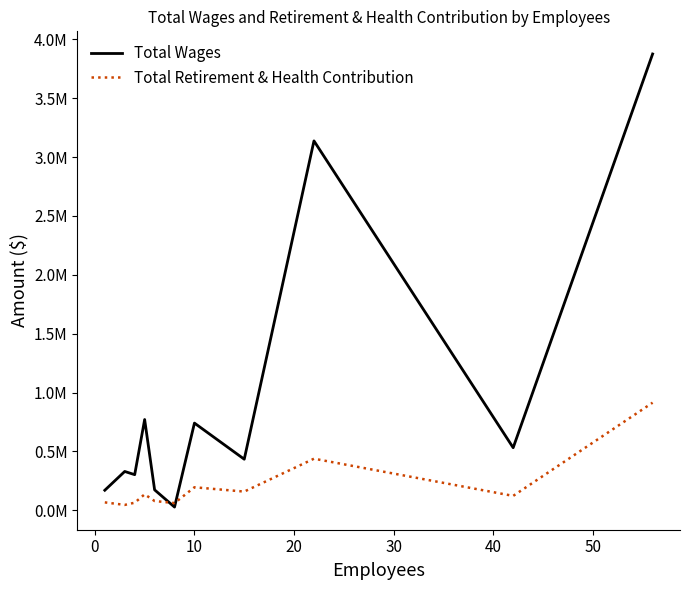

What is the maximum value shown in the chart?

3876088